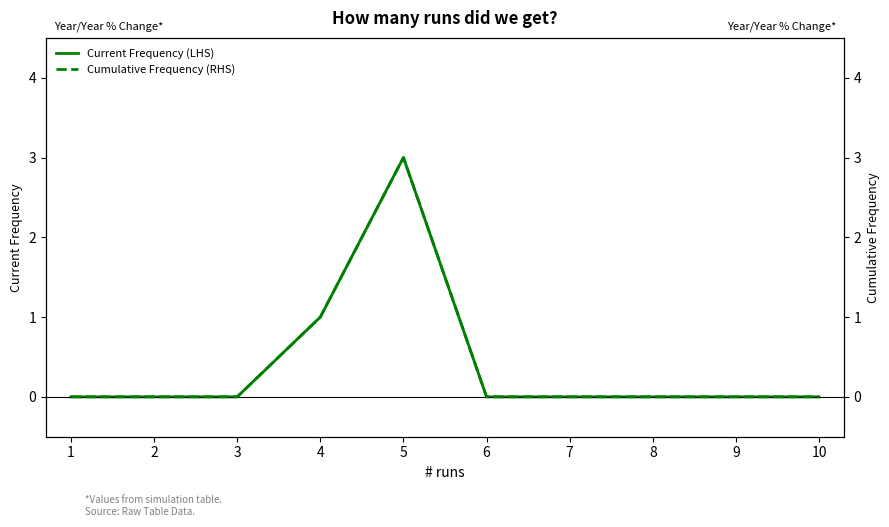

What is the difference between the second highest and second lowest values in the Current Frequency (LHS) series?

1